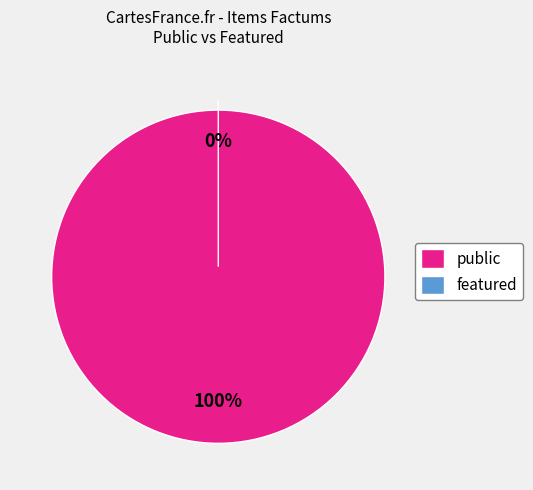

Is there a majority slice in this chart?

Yes